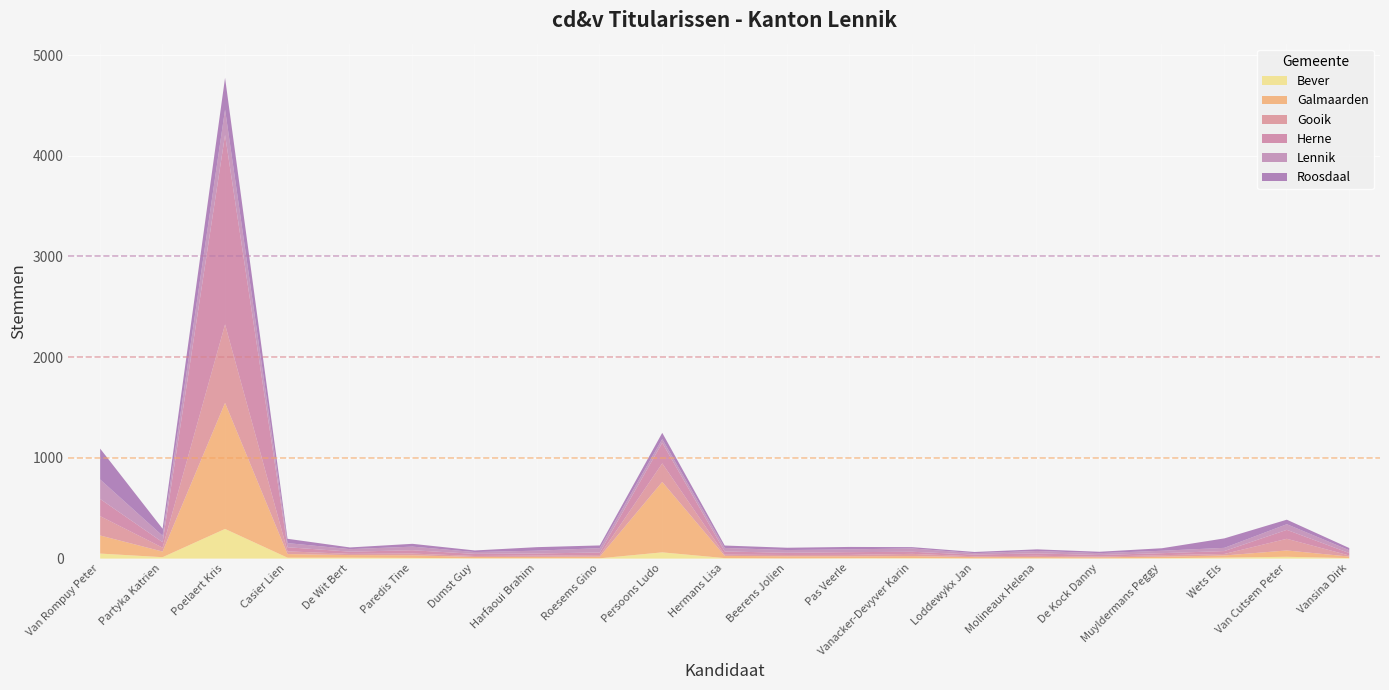

Where is Lennik nearest to the value 133?

Van Rompuy Peter